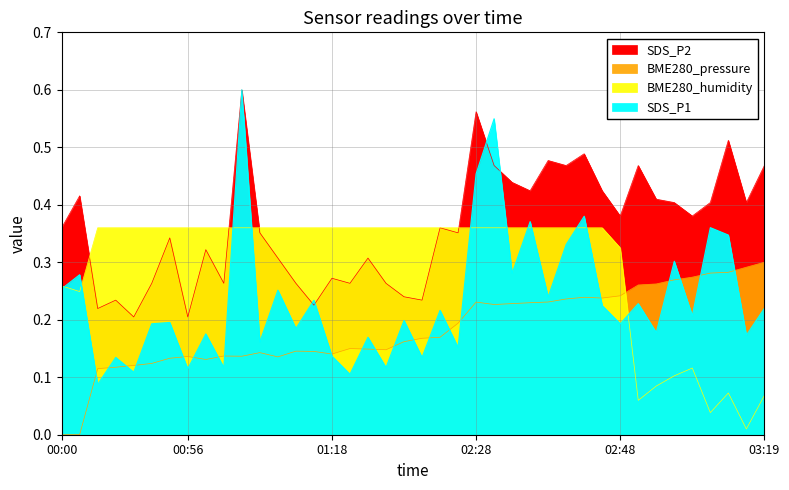

List the series in order of their overall mean, highest first.

SDS_P2, BME280_humidity, SDS_P1, BME280_pressure